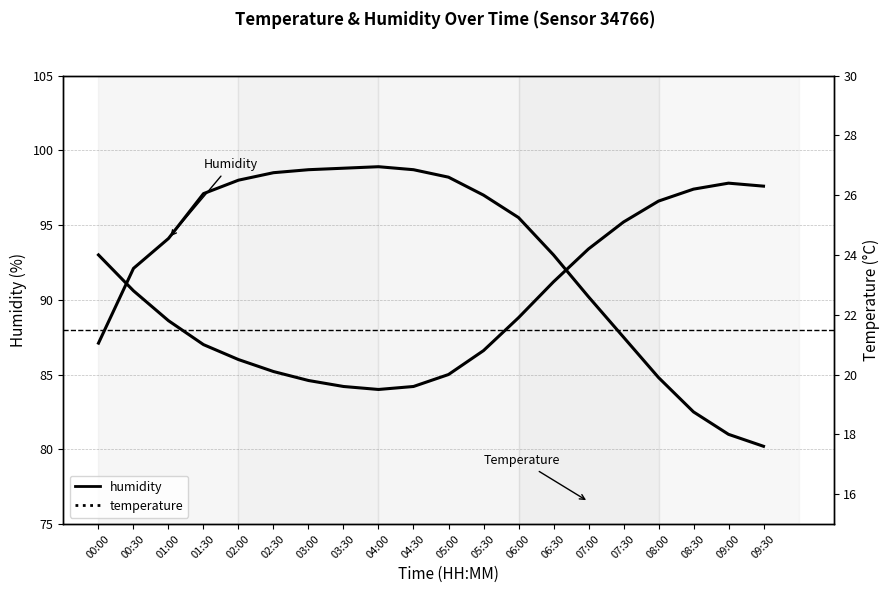

Where is the first local maximum for temperature?

09:00